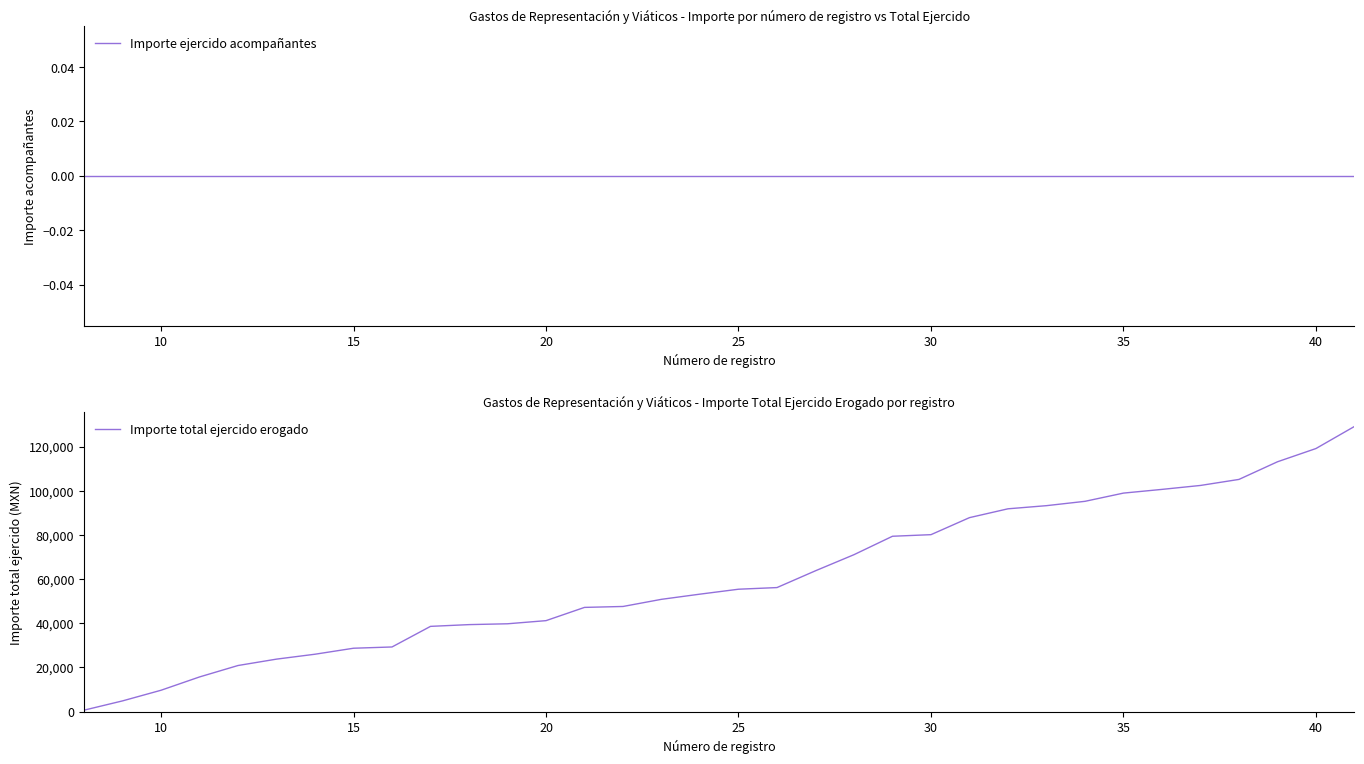

True or false: Importe total ejercido erogado and Importe ejercido acompañantes intersect in this chart.

False